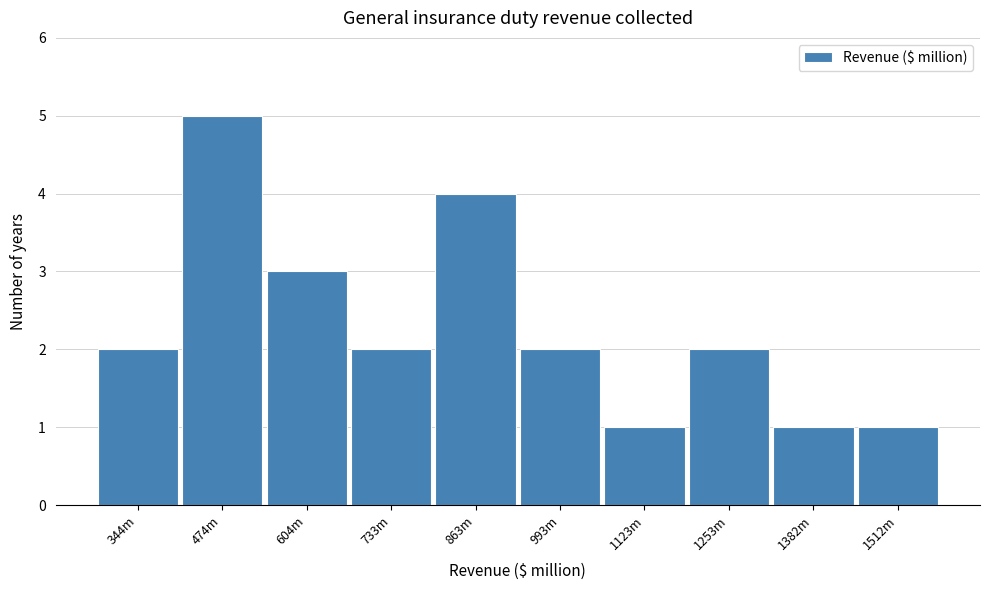

Reading left to right, what are all the values shown in this chart?

2	5	3	2	4	2	1	2	1	1